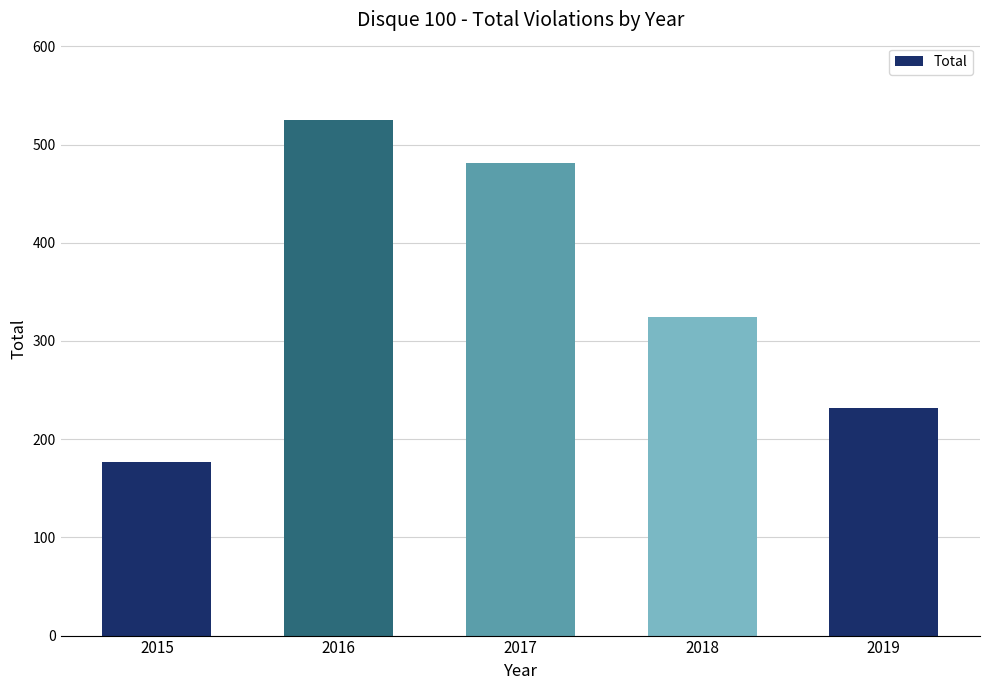

At which label is the value closest to 351?

2018